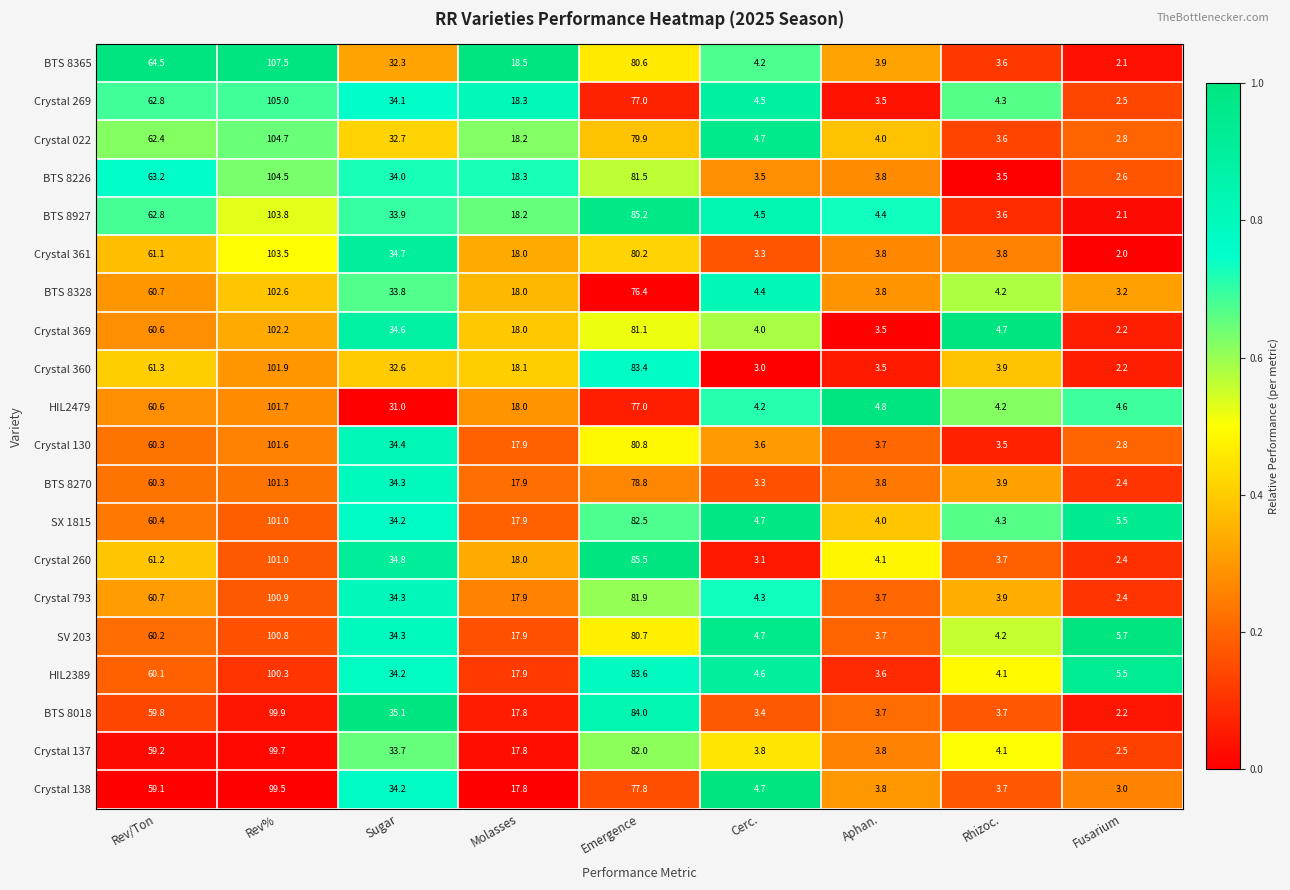

At which category does the chart reach its peak across all series?

Rev%